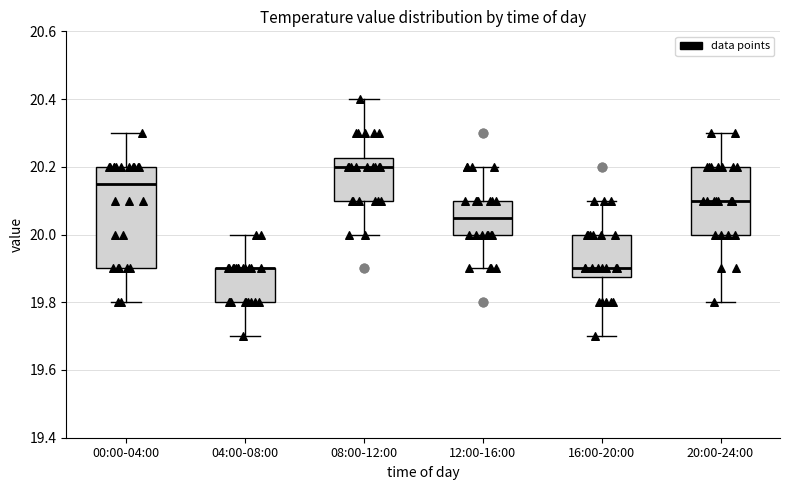

Reading left to right, transcribe this box plot: for each box, give where its median line is, the range the box spans, and where its two whiskers end, as read against the y-axis. The values are not printed on the chart, so give them approximately, as read against the axis.

00:00-04:00: median 20.16, box 19.90 to 20.20, whiskers 19.80 to 20.30
04:00-08:00: median 19.90 (drawn on the box's upper edge), box 19.80 to 19.90, whiskers 19.70 to 20.00
08:00-12:00: median 20.20, box 20.10 to 20.22, whiskers 20.00 to 20.40
12:00-16:00: median 20.06, box 20.00 to 20.10, whiskers 19.90 to 20.20
16:00-20:00: median 19.90, box 19.88 to 20.00, whiskers 19.70 to 20.10
20:00-24:00: median 20.10, box 20.00 to 20.20, whiskers 19.80 to 20.30